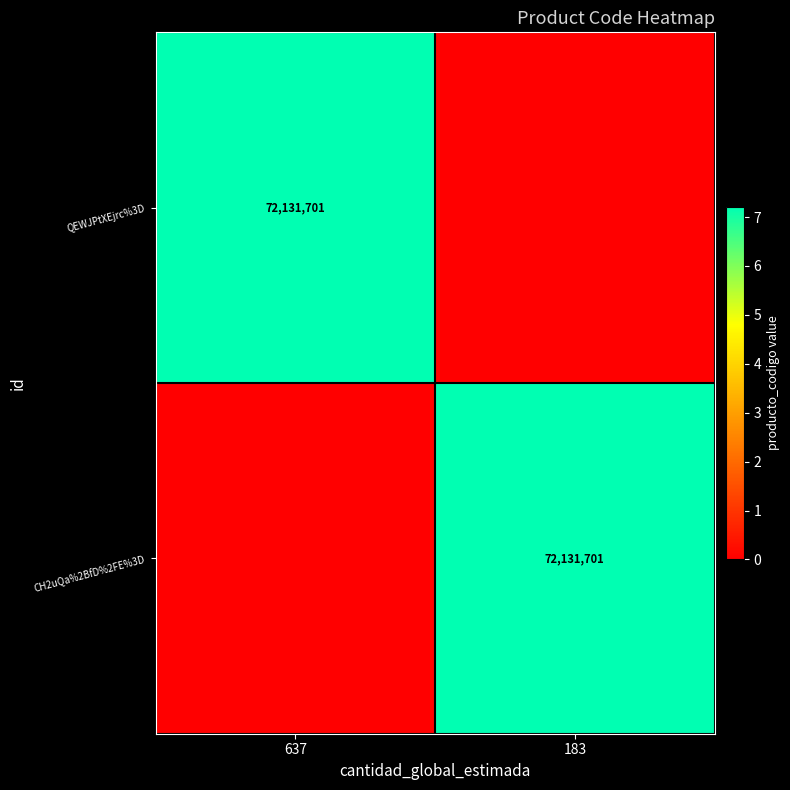

What is the maximum value shown in the chart?

72131701